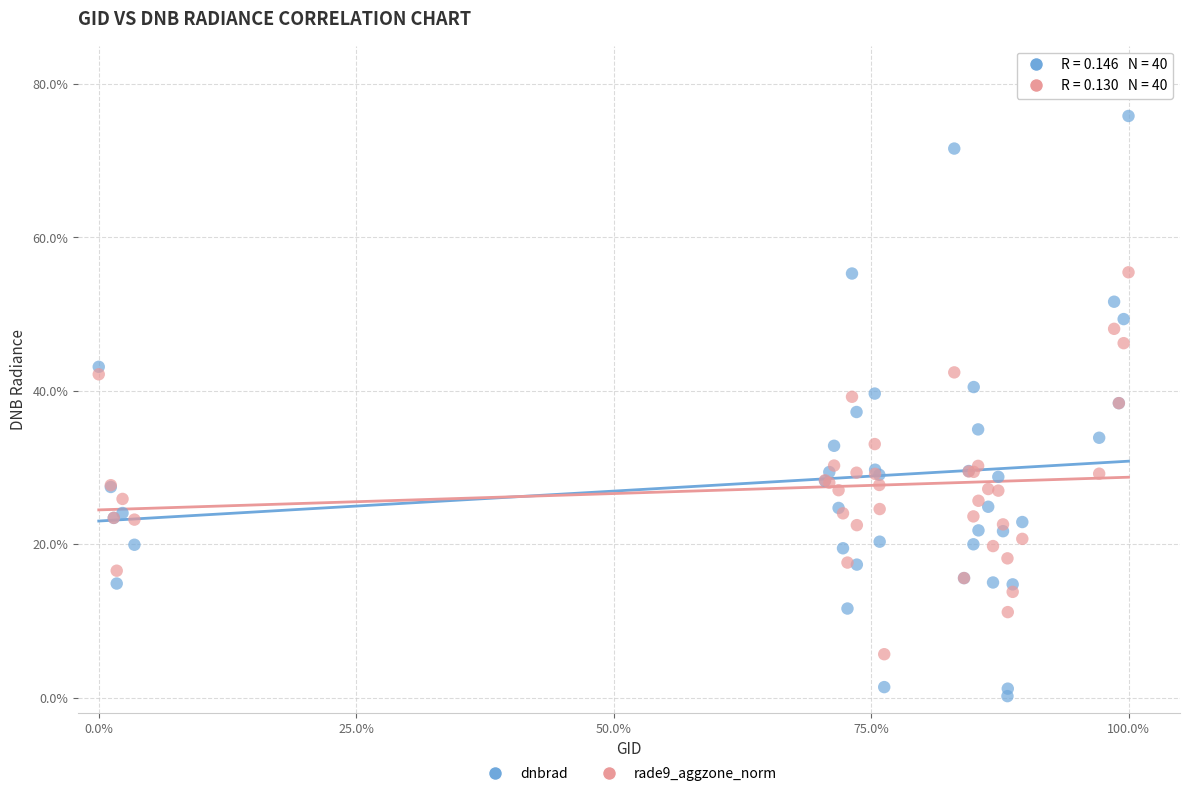

What are all the series names shown in the legend?

dnbrad, rade9_aggzone_norm